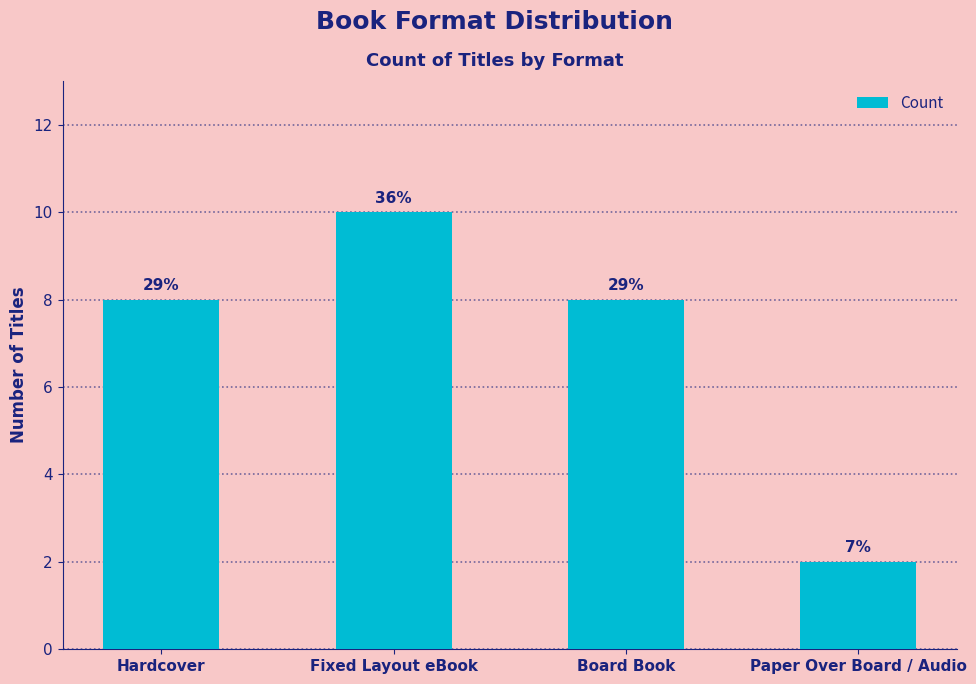

Does the chart contain any negative values?

No